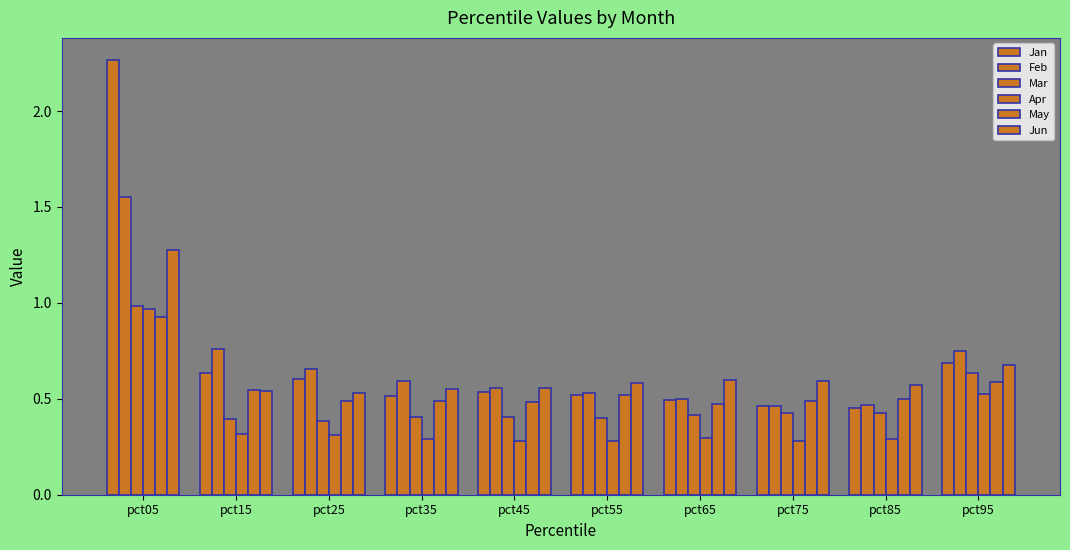

How many distinct data groups are displayed?

6